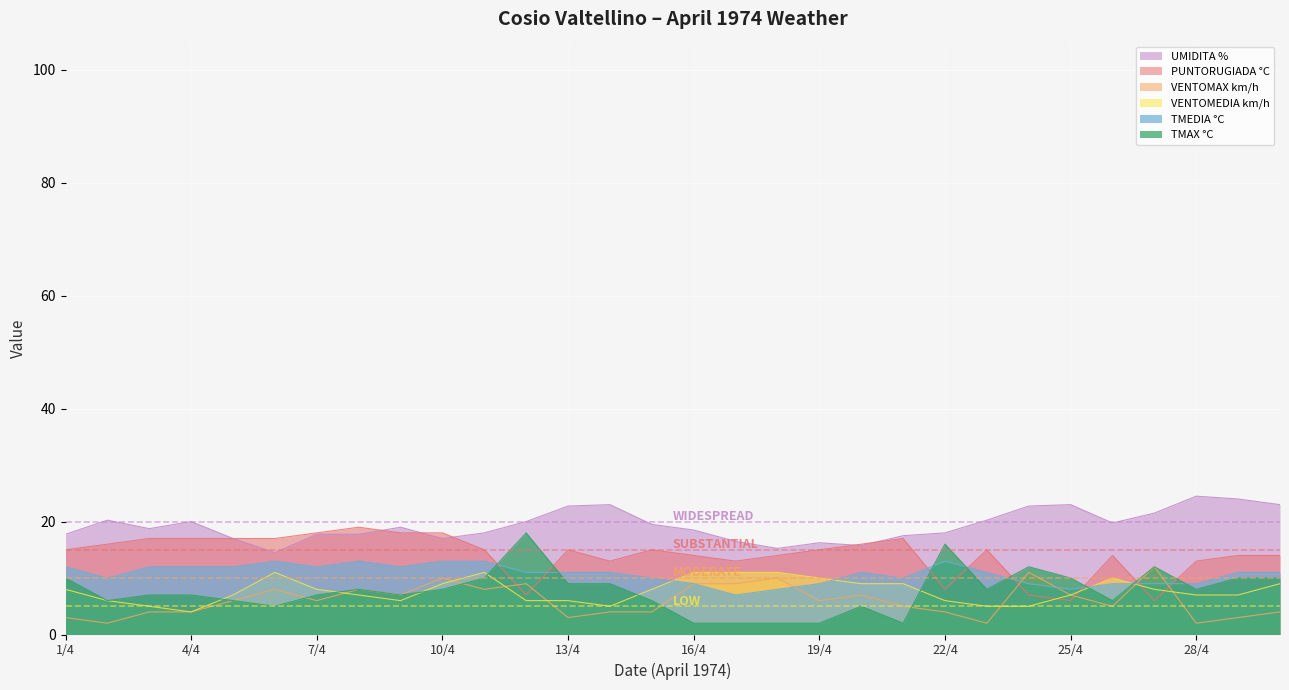

True or false: UMIDITA % and VENTOMEDIA km/h cross at least once.

False